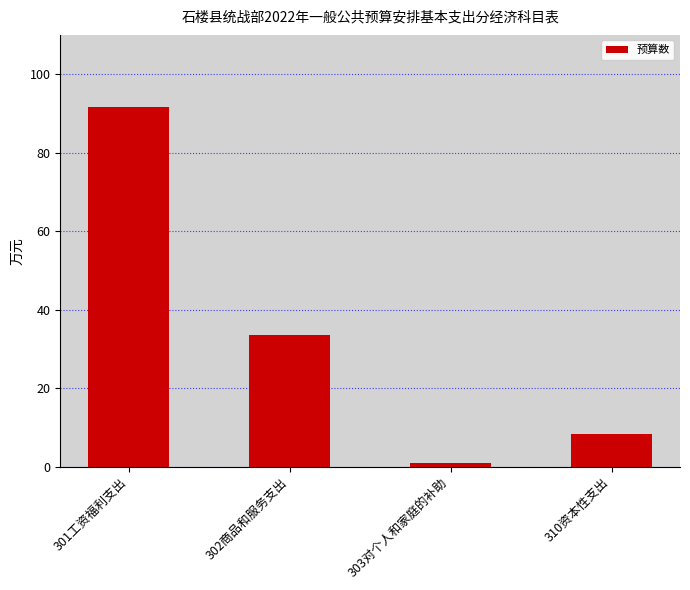

What value does the data have at 303对个人和家庭的补助?

1.0